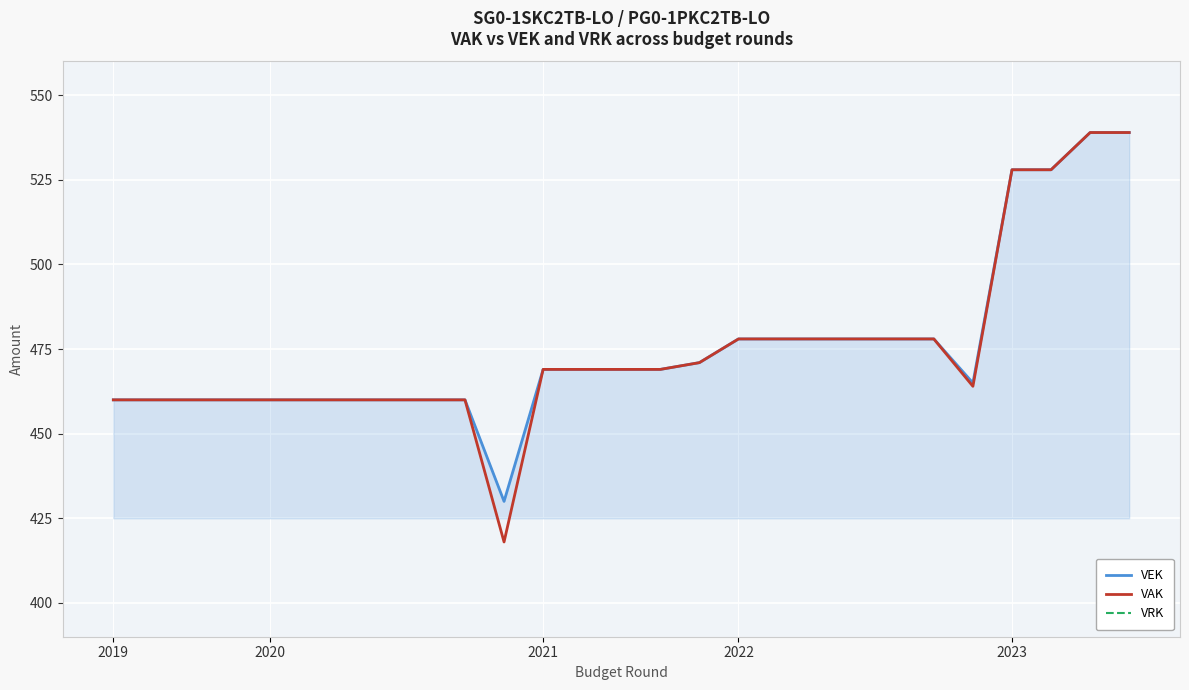

What is the minimum value for VEK?

430